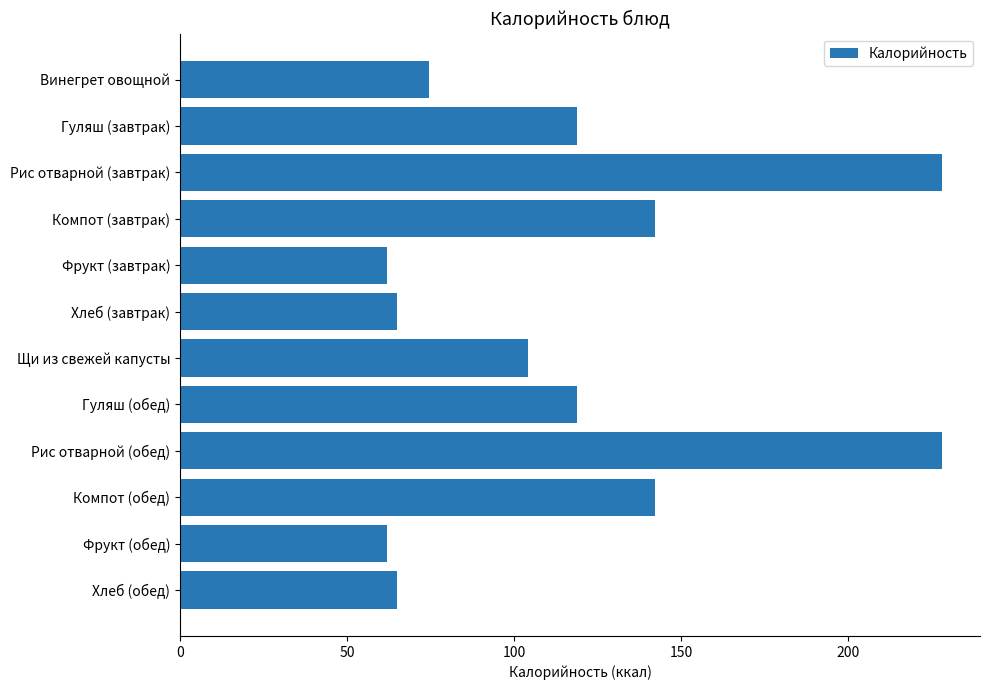

Is it true that the value at Компот (обед) is 142.0?

True